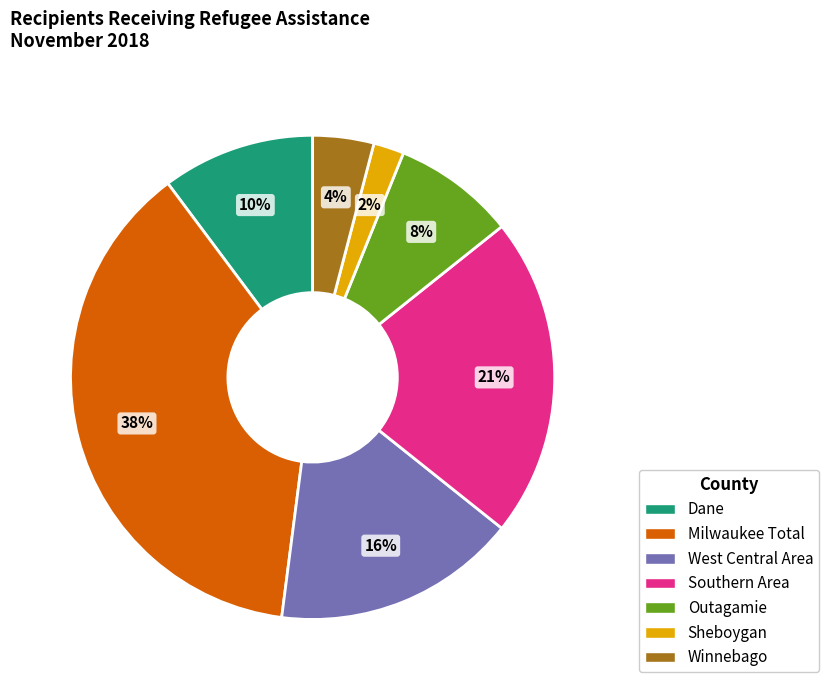

Does Sheboygan represent more than half of the total?

No